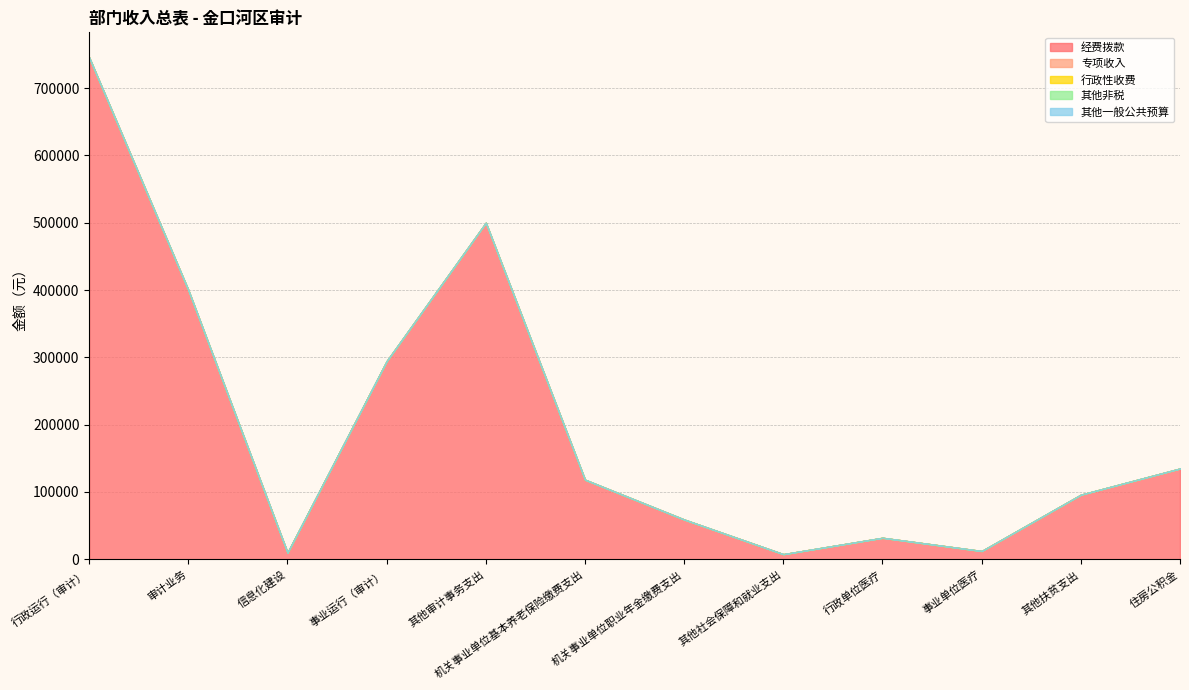

Reading left to right, transcribe all the data shown in this chart.

经费拨款: 行政运行（审计）=745470	审计业务=400000	信息化建设=10000	事业运行（审计）=294440	其他审计事务支出=500000	机关事业单位基本养老保险缴费支出=118284	机关事业单位职业年金缴费支出=59124	其他社会保障和就业支出=7668	行政单位医疗=32004	事业单位医疗=12348	其他扶贫支出=96000	住房公积金=134916
专项收入: 行政运行（审计）=0	审计业务=0	信息化建设=0	事业运行（审计）=0	其他审计事务支出=0	机关事业单位基本养老保险缴费支出=0	机关事业单位职业年金缴费支出=0	其他社会保障和就业支出=0	行政单位医疗=0	事业单位医疗=0	其他扶贫支出=0	住房公积金=0
行政性收费: 行政运行（审计）=0	审计业务=0	信息化建设=0	事业运行（审计）=0	其他审计事务支出=0	机关事业单位基本养老保险缴费支出=0	机关事业单位职业年金缴费支出=0	其他社会保障和就业支出=0	行政单位医疗=0	事业单位医疗=0	其他扶贫支出=0	住房公积金=0
其他非税: 行政运行（审计）=0	审计业务=0	信息化建设=0	事业运行（审计）=0	其他审计事务支出=0	机关事业单位基本养老保险缴费支出=0	机关事业单位职业年金缴费支出=0	其他社会保障和就业支出=0	行政单位医疗=0	事业单位医疗=0	其他扶贫支出=0	住房公积金=0
其他一般公共预算: 行政运行（审计）=0	审计业务=0	信息化建设=0	事业运行（审计）=0	其他审计事务支出=0	机关事业单位基本养老保险缴费支出=0	机关事业单位职业年金缴费支出=0	其他社会保障和就业支出=0	行政单位医疗=0	事业单位医疗=0	其他扶贫支出=0	住房公积金=0